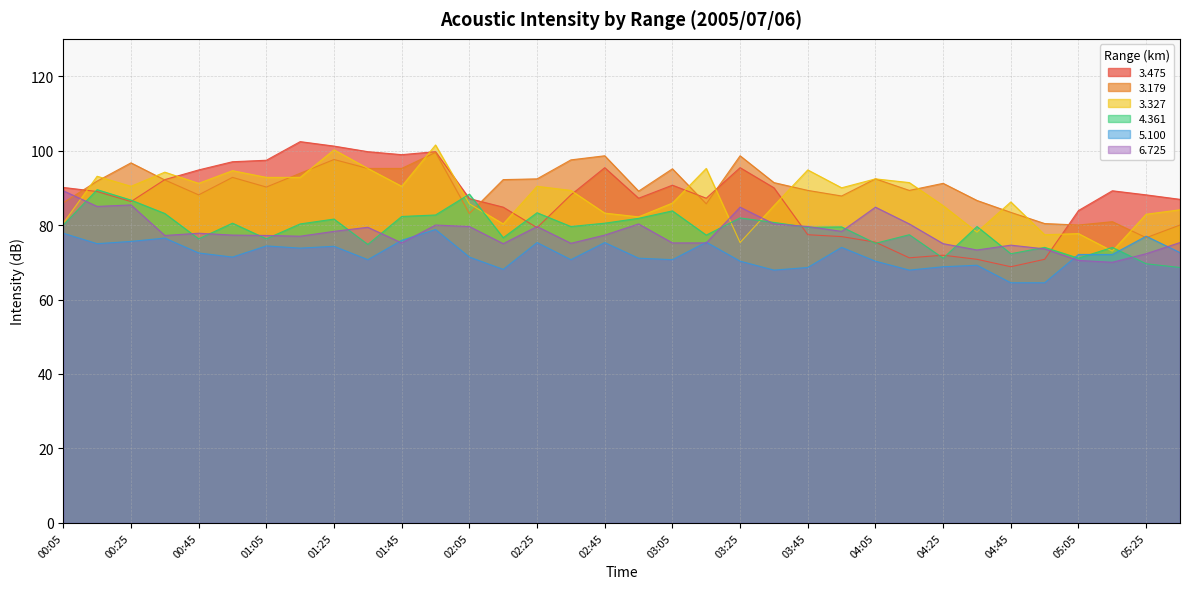

Which series changed the most between 02:35 and 05:35?

3.179